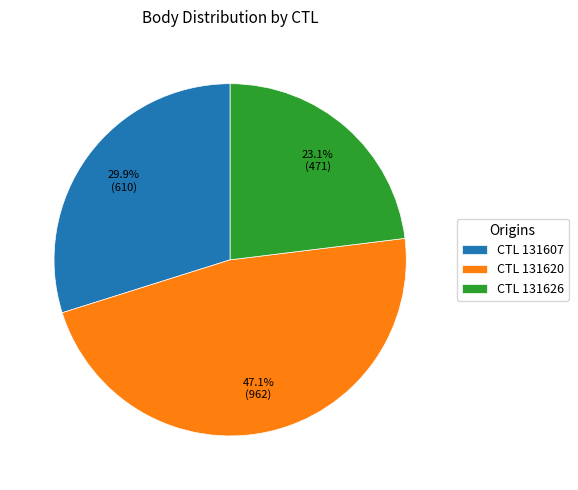

To the nearest percent, what is the difference between the largest and smallest slice percentages?

24%